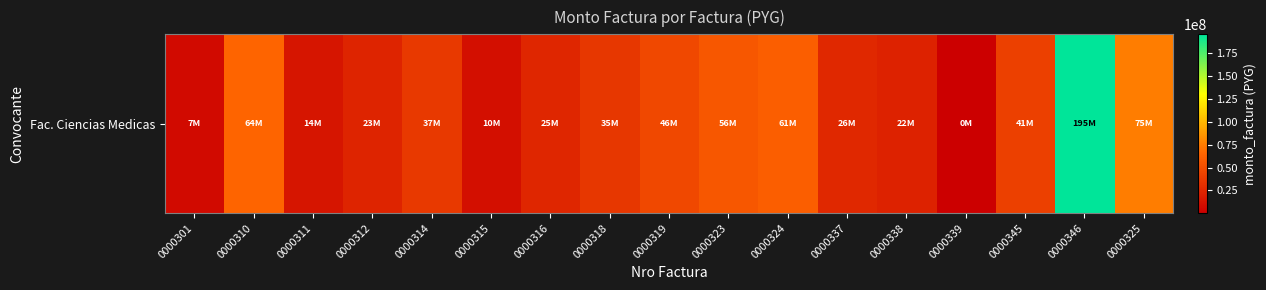

Which label corresponds to the smallest value in the chart?

0000339